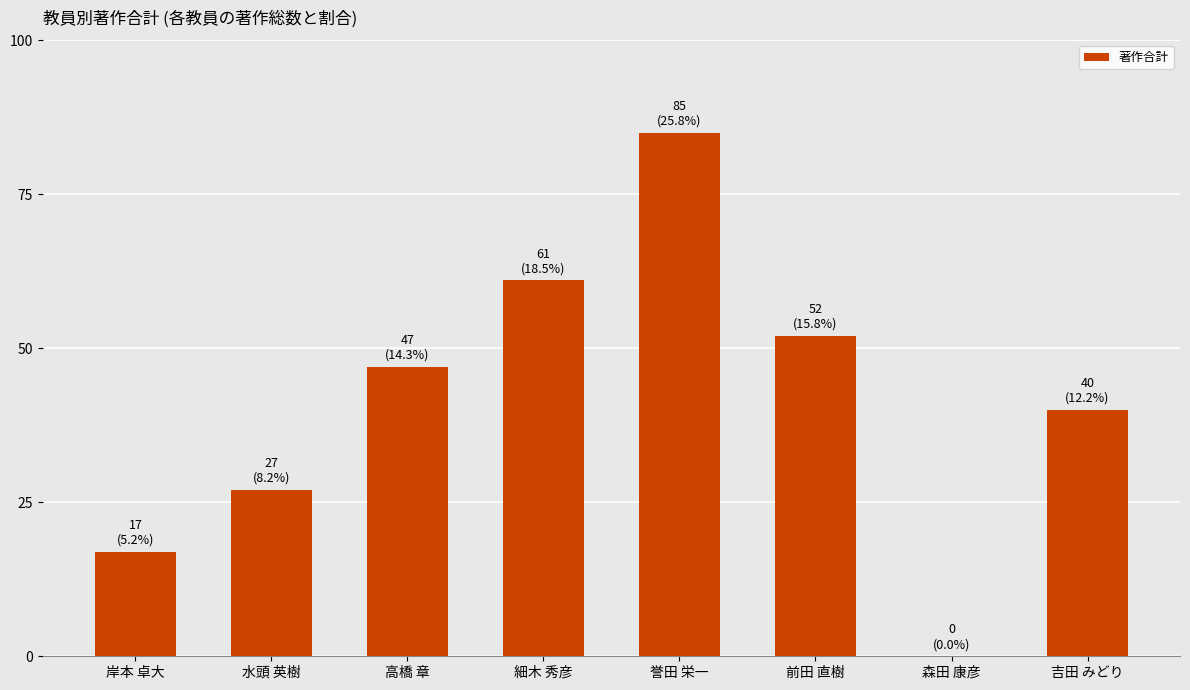

Which label corresponds to the largest value in the chart?

誉田 栄一